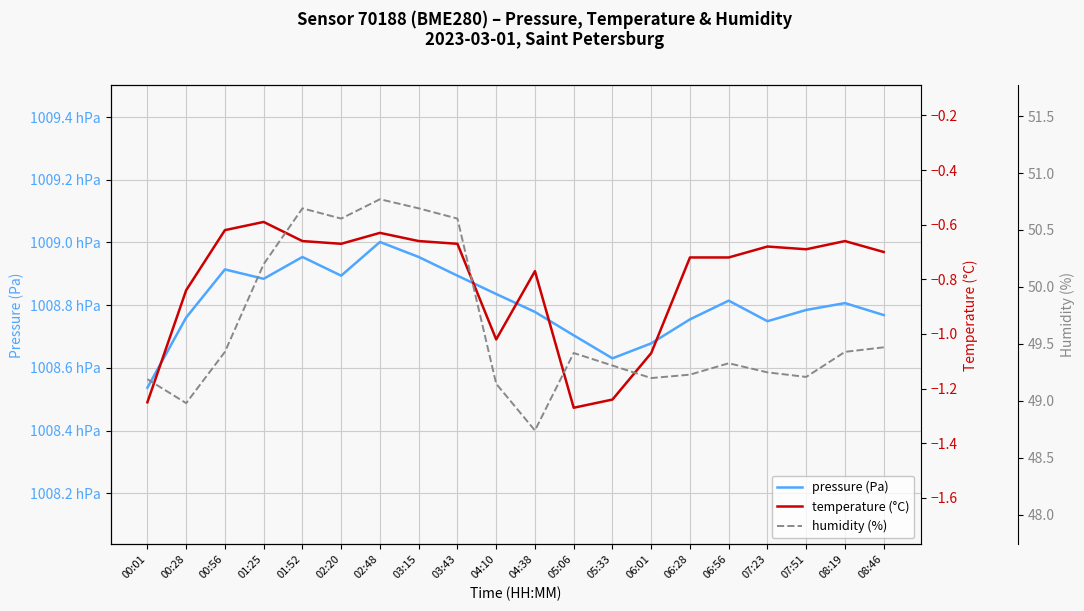

Is it true that pressure (Pa) equals 67452.0 at 03:43?

False